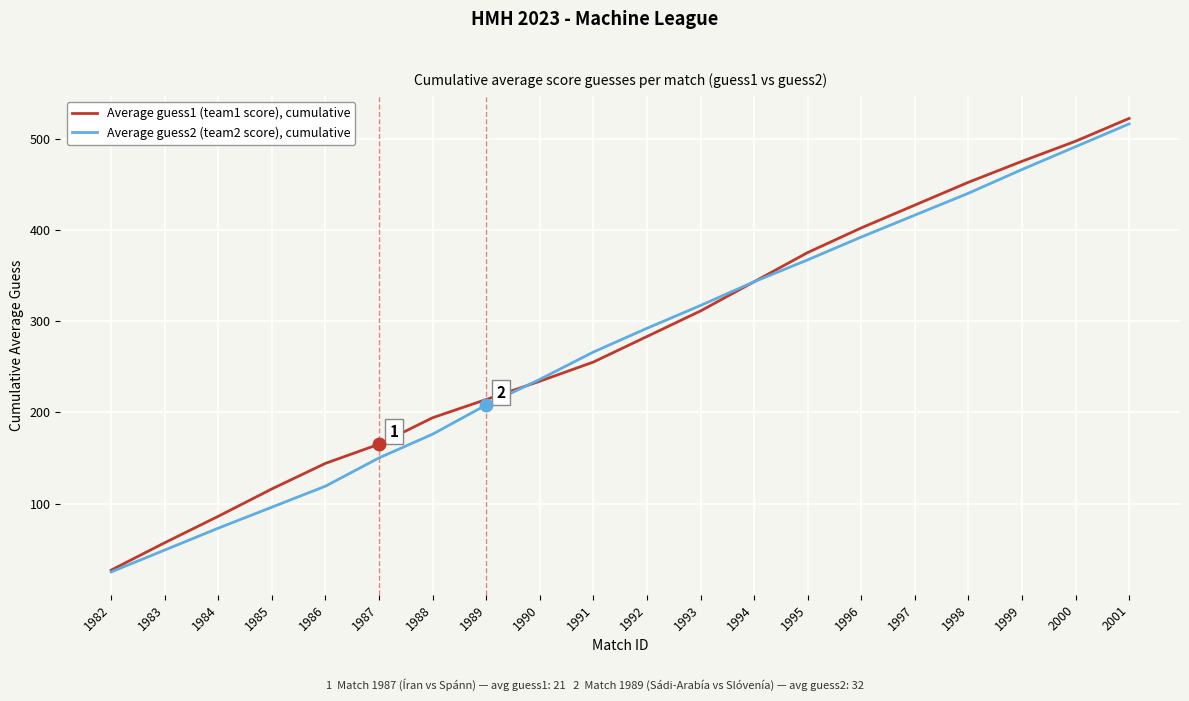

Rank the categories by Average guess1 (team1 score), cumulative value from highest to lowest.

2001, 2000, 1999, 1998, 1997, 1996, 1995, 1994, 1993, 1992, 1991, 1990, 1989, 1988, 1987, 1986, 1985, 1984, 1983, 1982